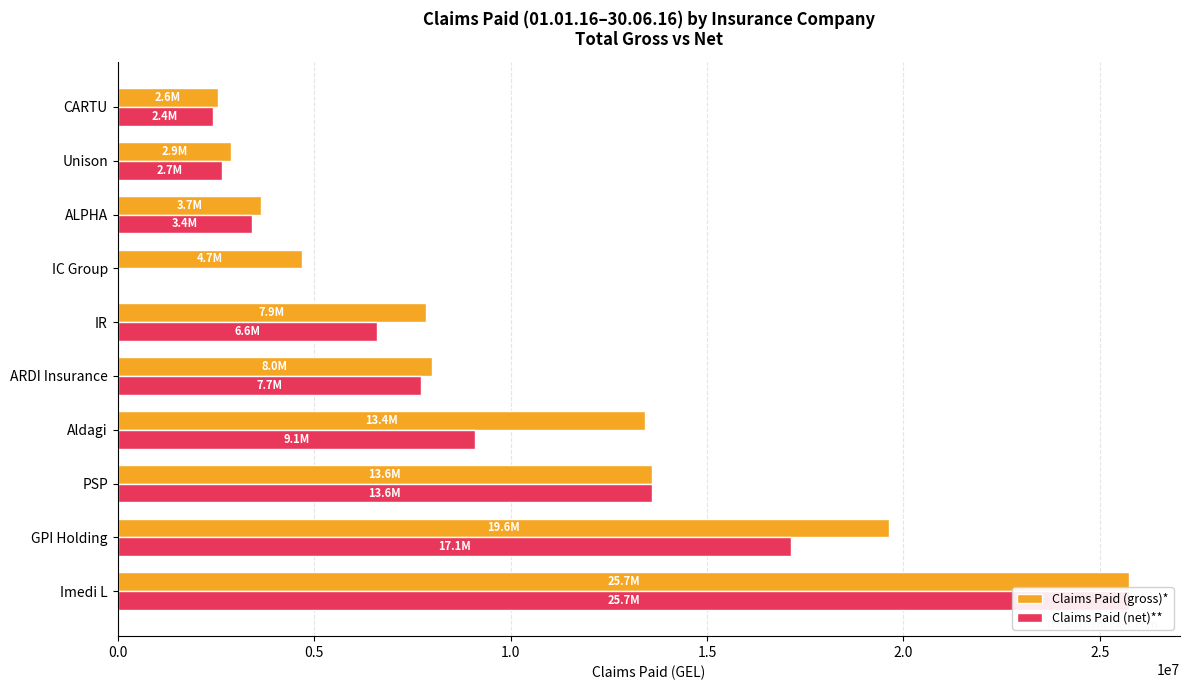

The Claims Paid (net)** series shows 9092593.9 at Aldagi. True or false?

True